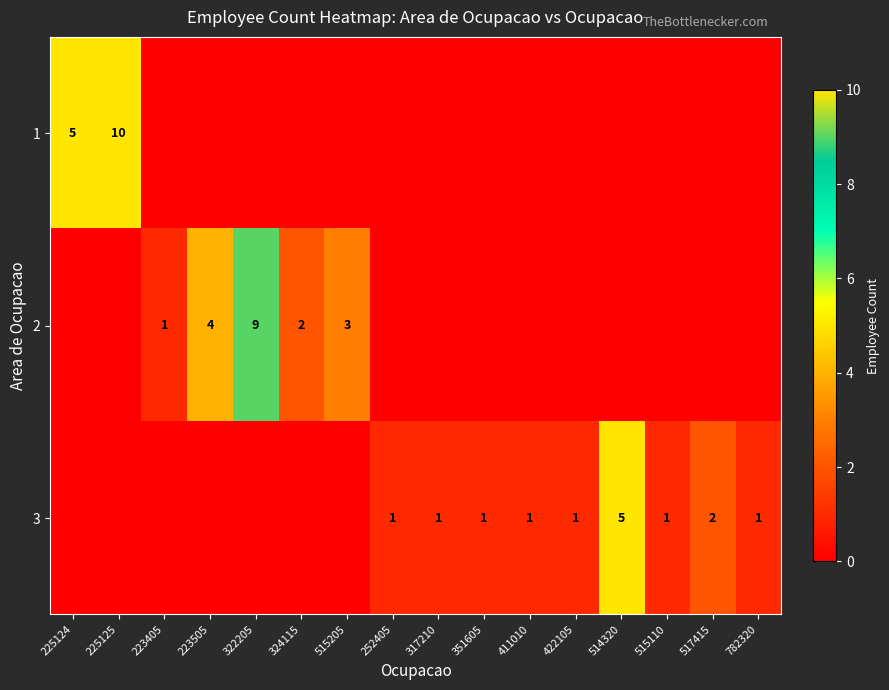

At how many categories does at least one series exceed 4?

4